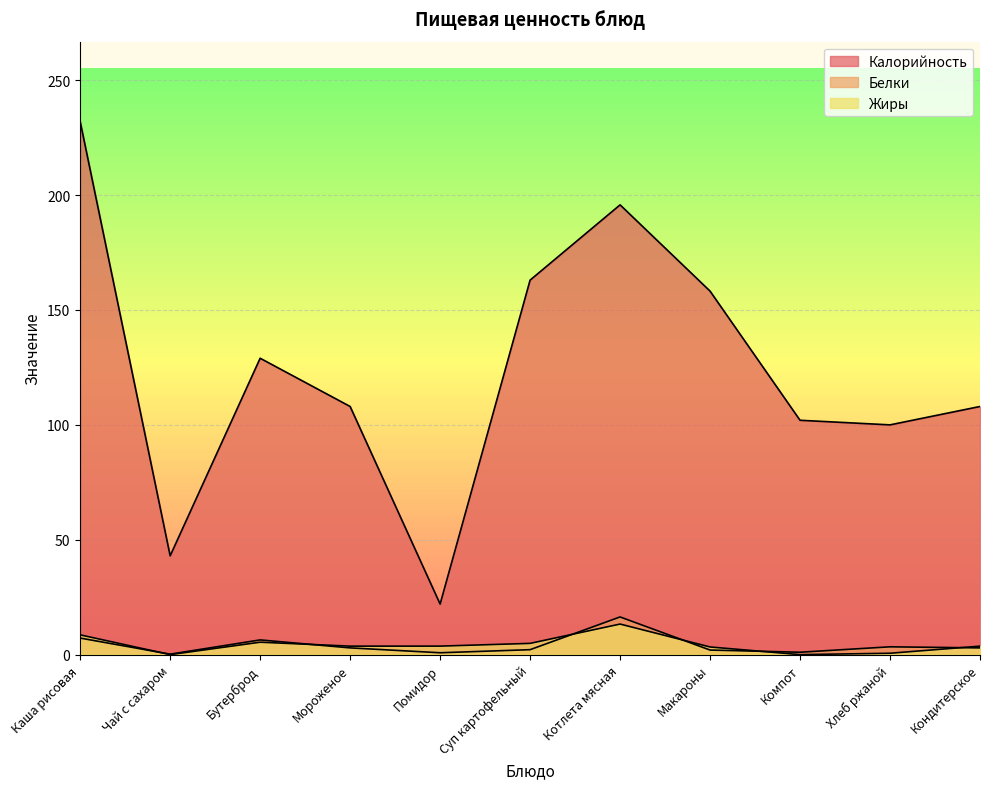

How many lines are shown in the chart?

3